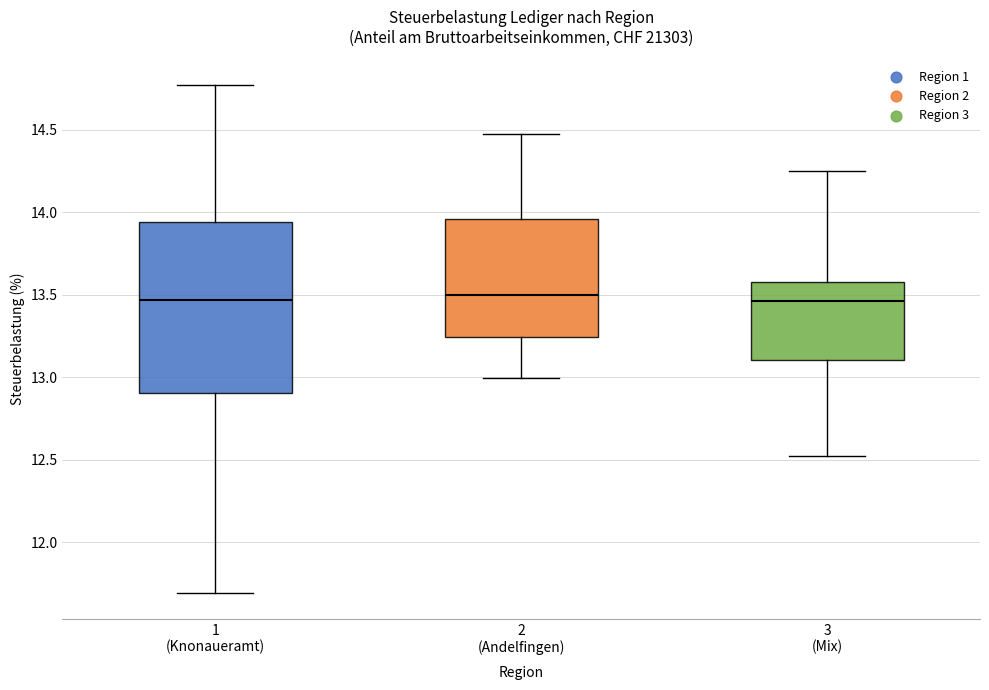

Where does the lower whisker of the box for 2 (Andelfingen) end on the y-axis? The values are not printed on the chart, so give them approximately, as read against the axis.

13.00